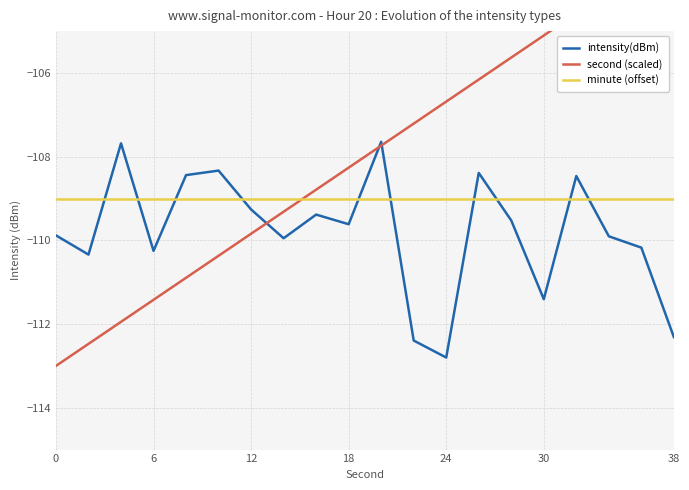

How many times do minute (offset) and intensity(dBm) cross each other?

10